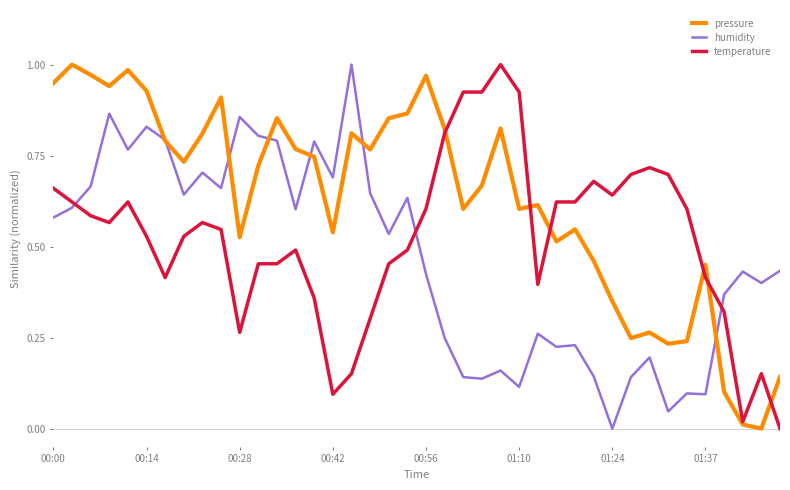

Which series has the largest total across all categories?

pressure